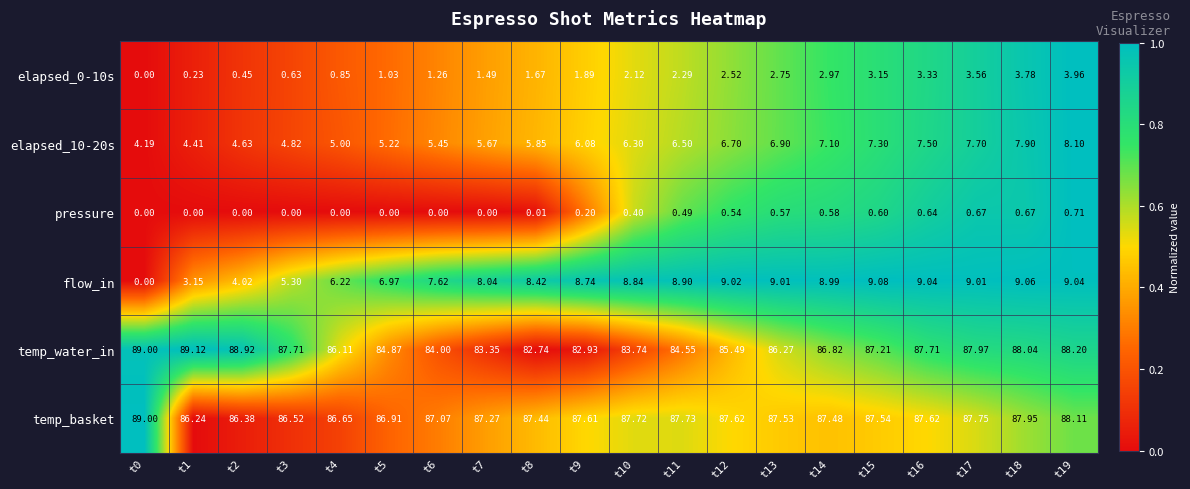

How many data points does each series have?

20